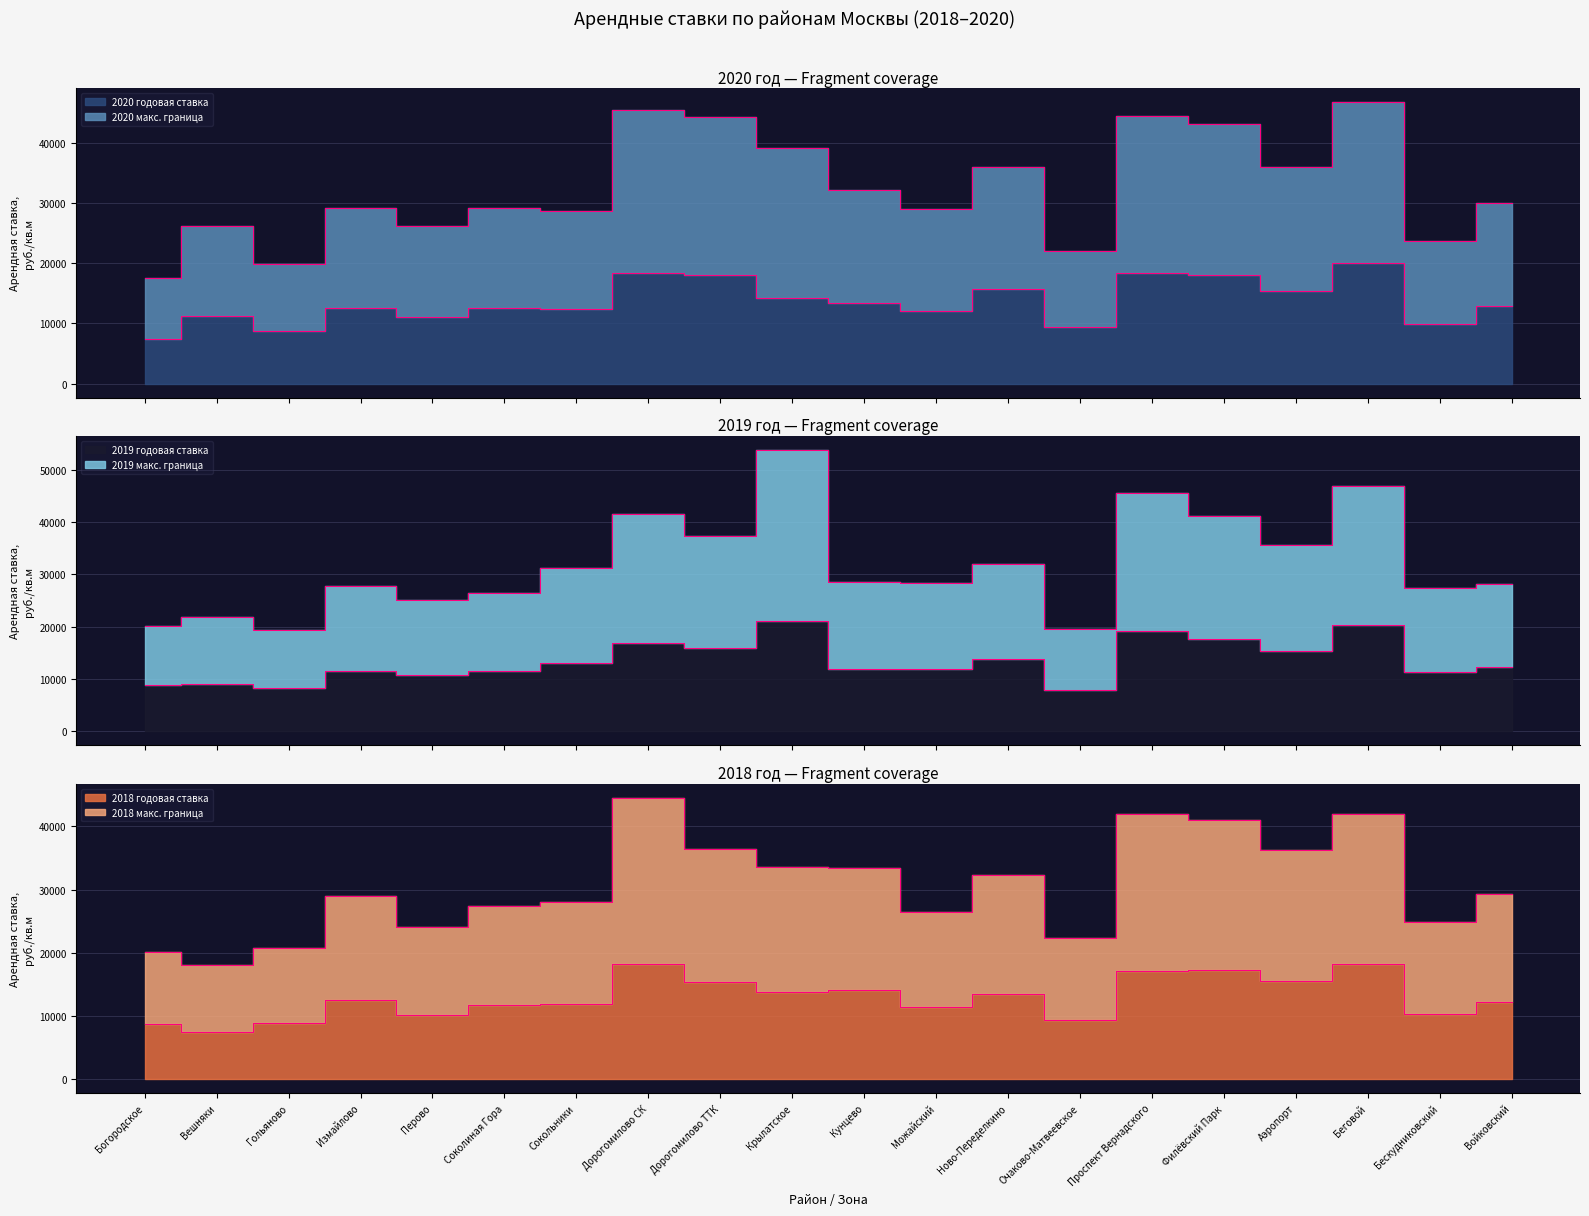

How many data points in 2020 годовая ставка are less than 12913?

10